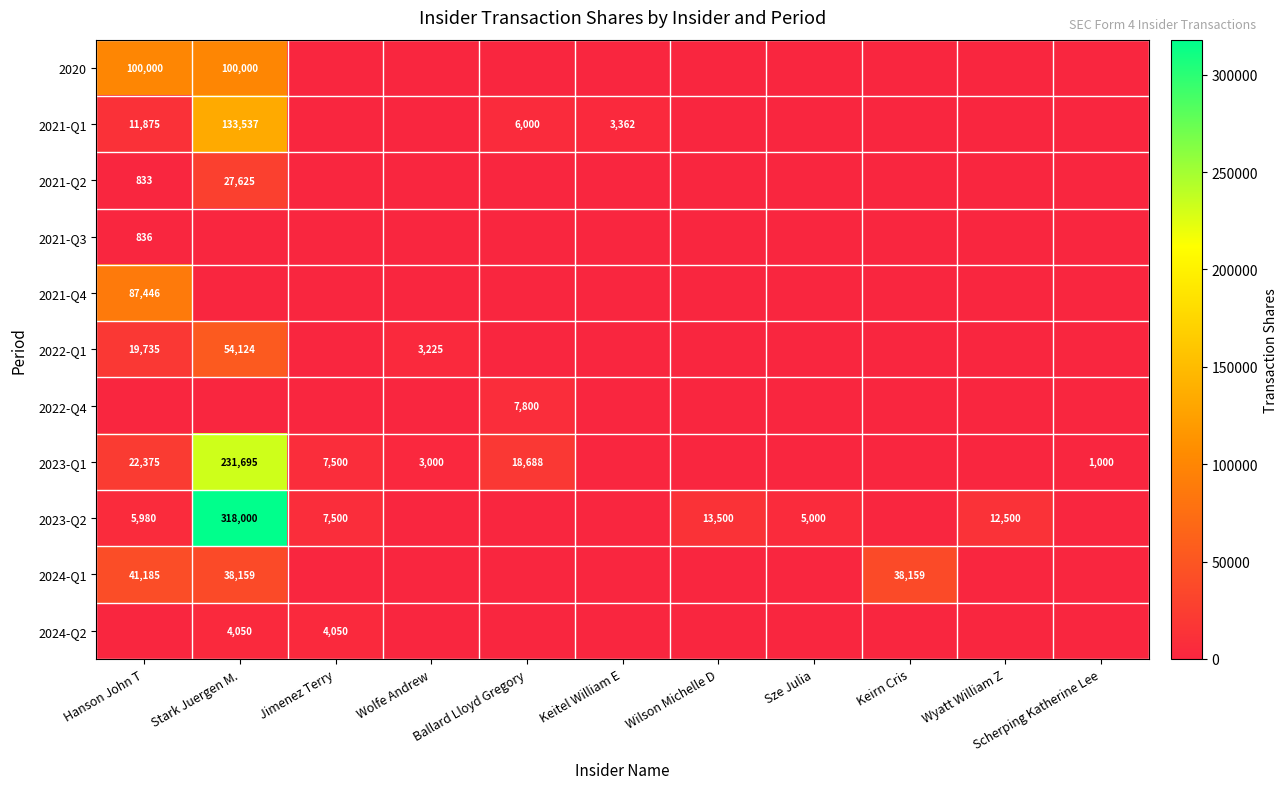

What is the sum of the 2023-Q1 values at Ballard Lloyd Gregory and Scherping Katherine Lee?

19688